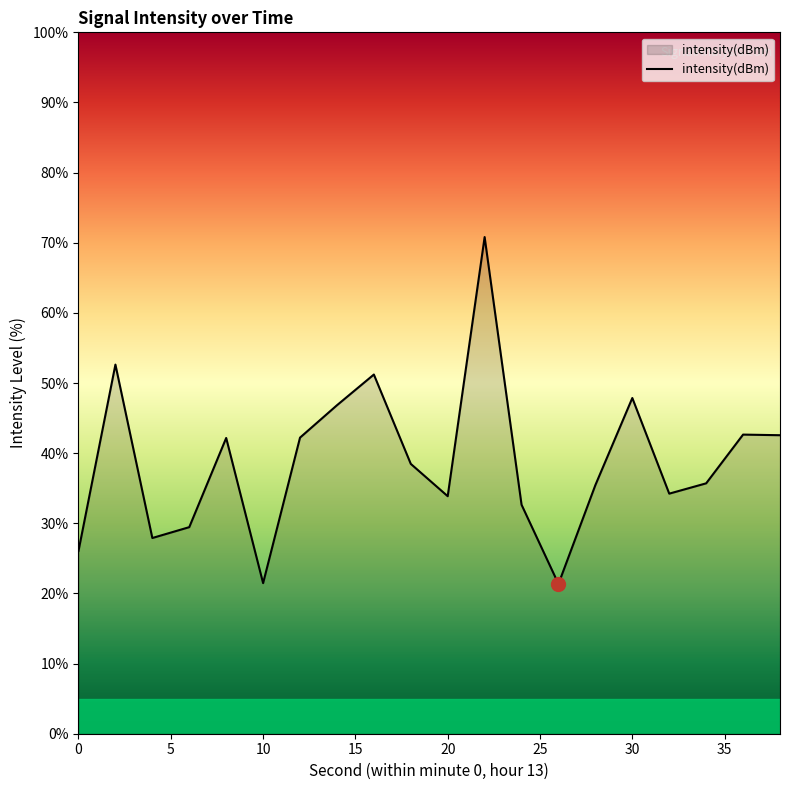

What is the greatest value displayed?

70.8